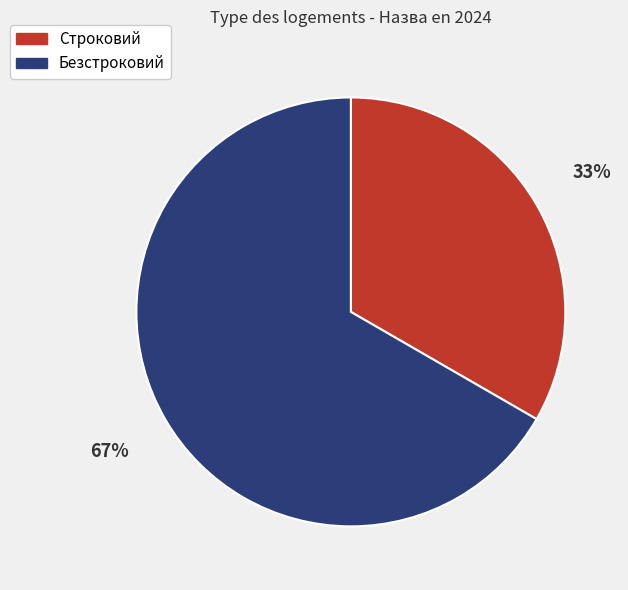

Do Безстроковий and Строковий together represent more than half of the pie?

Yes